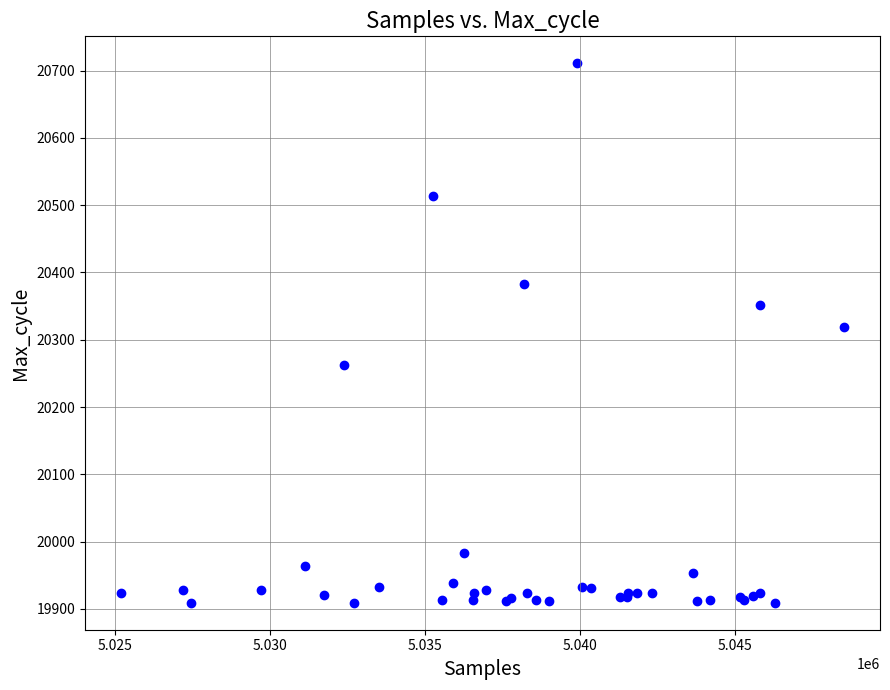

What Y value in the scatter plot is closest to 20310?

20319